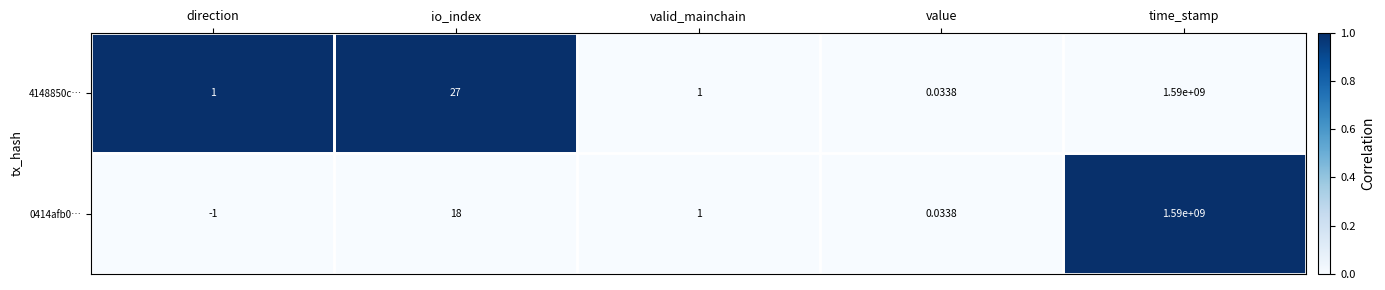

Where is 4148850c… nearest to the value 795000000?

io_index